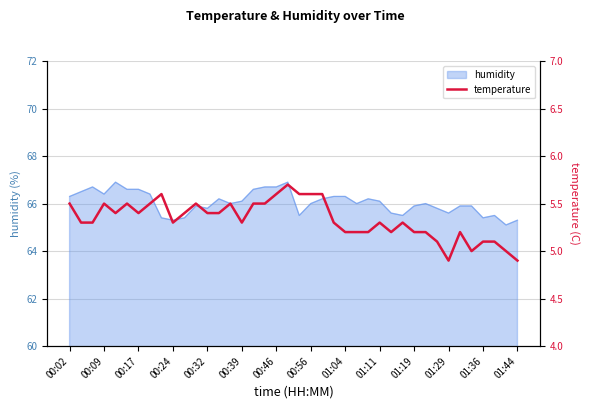

Reading right to left, what are all the values shown in this chart?

4.9	5.0	5.1	5.1	5.0	5.2	4.9	5.1	5.2	5.2	5.3	5.2	5.3	5.2	5.2	5.2	5.3	5.6	5.6	5.6	5.7	5.6	5.5	5.5	5.3	5.5	5.4	5.4	5.5	5.4	5.3	5.6	5.5	5.4	5.5	5.4	5.5	5.3	5.3	5.5